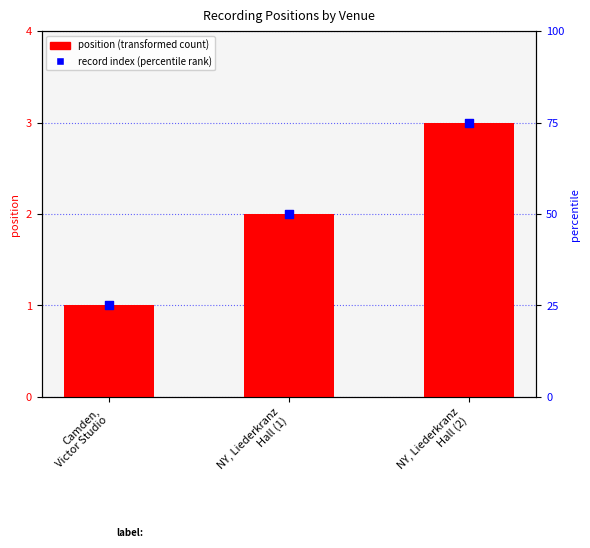

What is the total value across all series at NY, Liederkranz
Hall (1)?

4